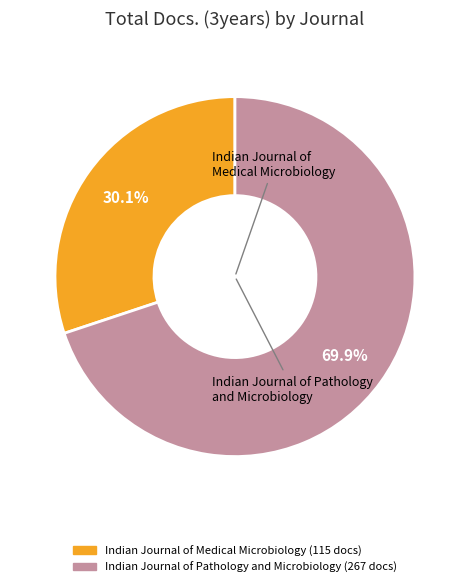

Is there any slice that represents more than half of the pie?

Yes